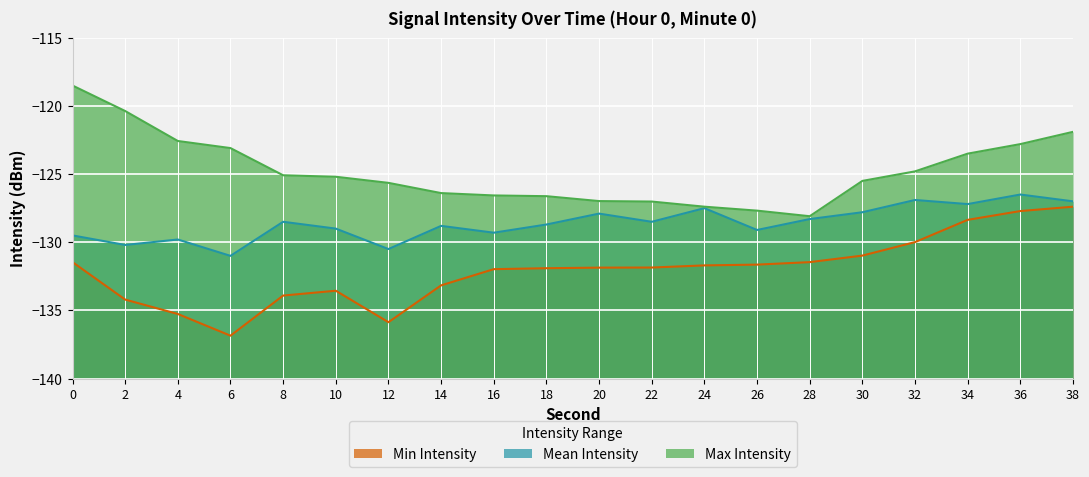

Where does the Mean Intensity series first go above -128?

20